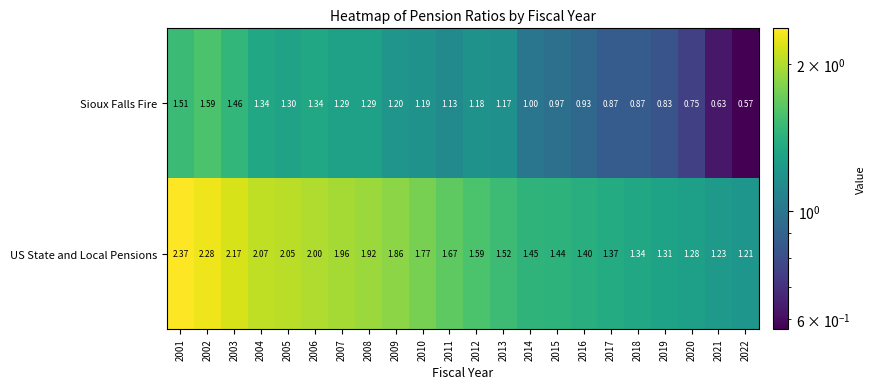

At 2021, list the series in order from largest to smallest.

US State and Local Pensions, Sioux Falls Fire